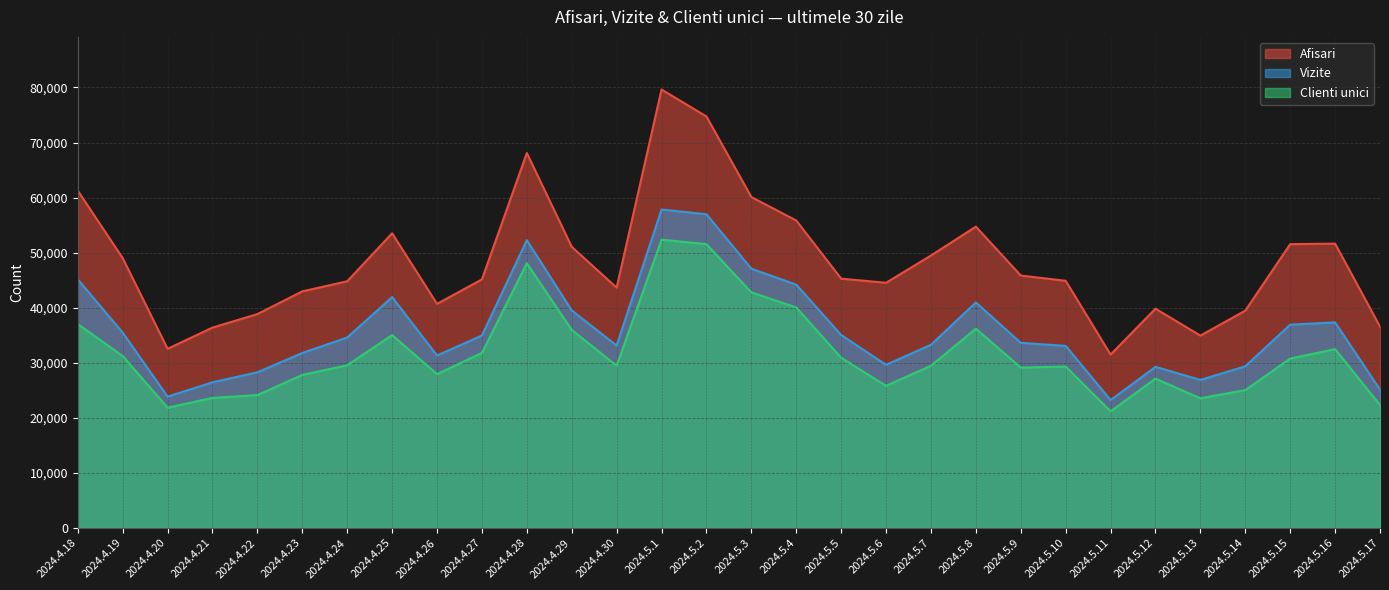

Rank the series at 2024.5.8 from lowest to highest value.

Clienti unici, Vizite, Afisari